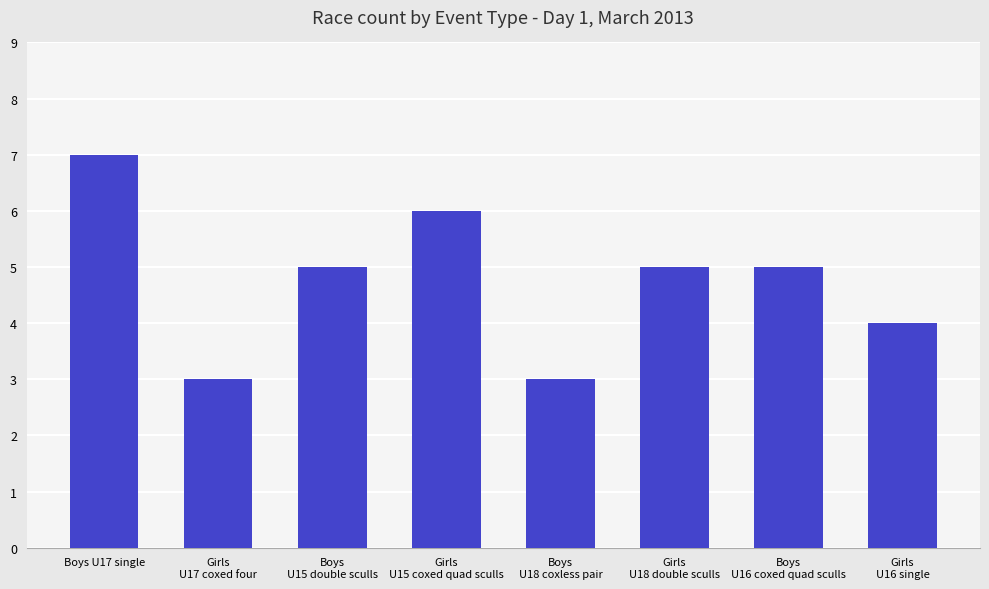

The chart shows a value of 7 at Boys U17 single. True or false?

True